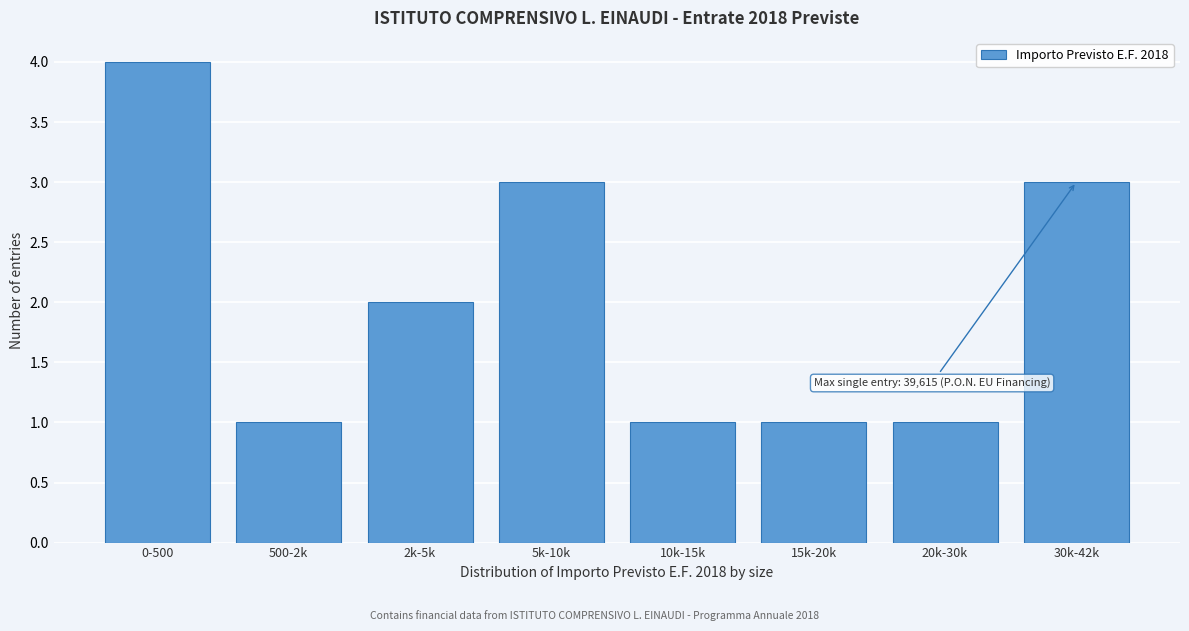

Reading right to left, transcribe all the data shown in this chart.

30k-42k=3	20k-30k=1	15k-20k=1	10k-15k=1	5k-10k=3	2k-5k=2	500-2k=1	0-500=4